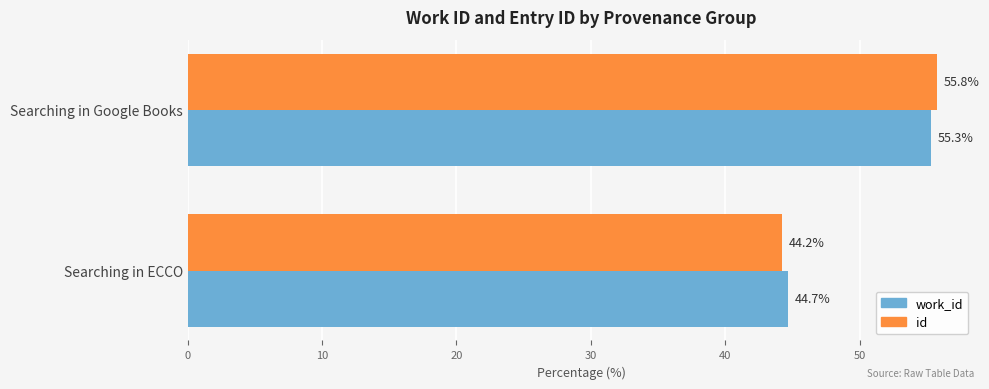

What is the maximum value shown in the chart?

55.8